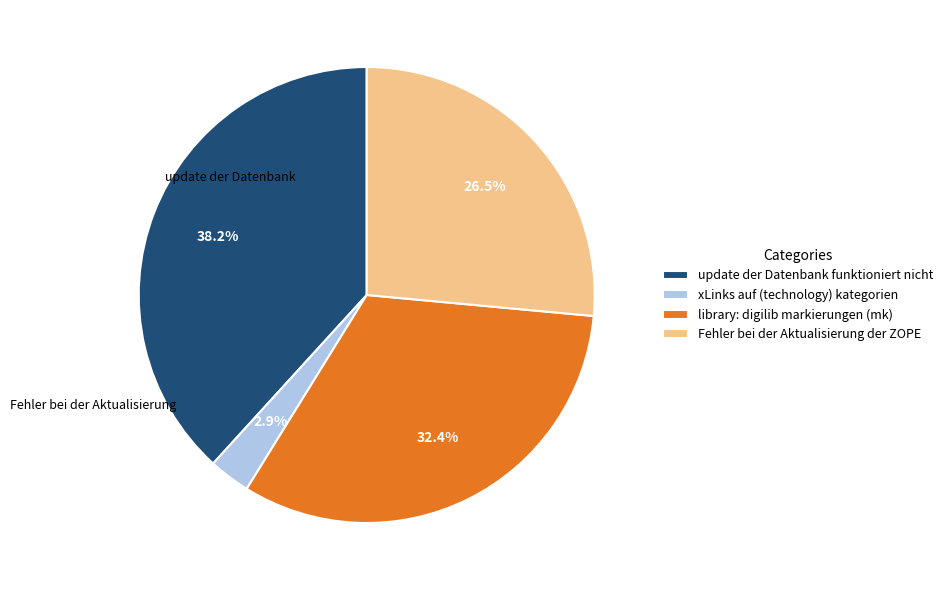

Which category has the biggest portion of the pie?

update der Datenbank funktioniert nicht